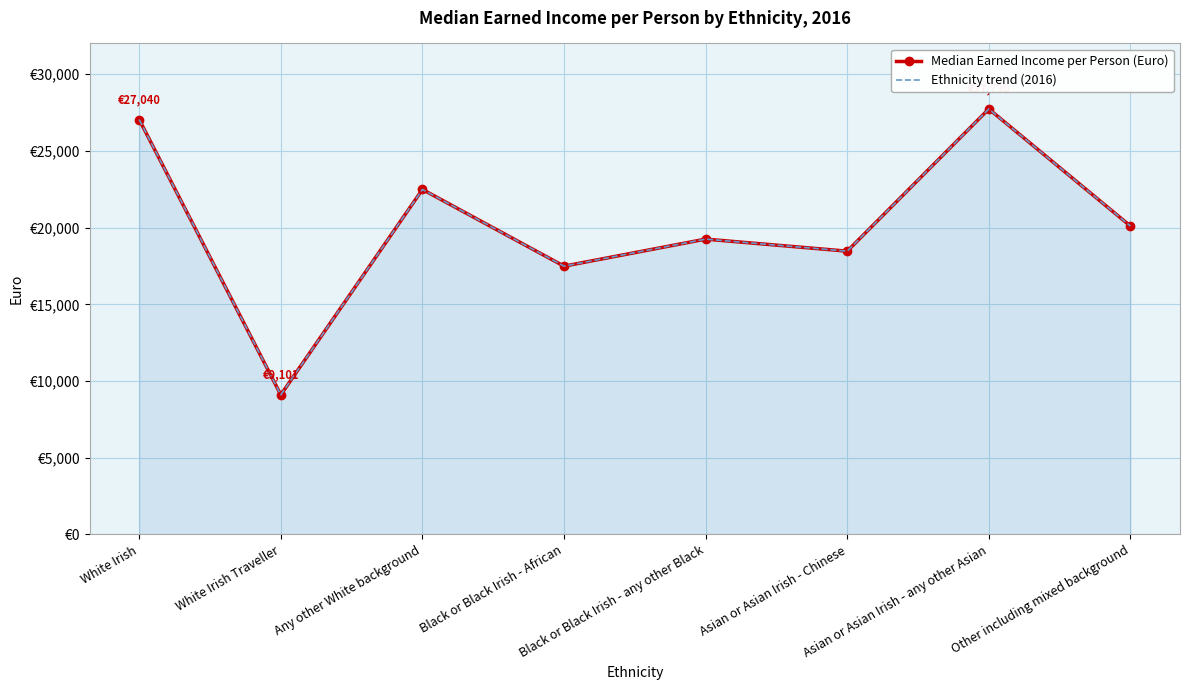

What is the total value across all series at Asian or Asian Irish - Chinese?

36926